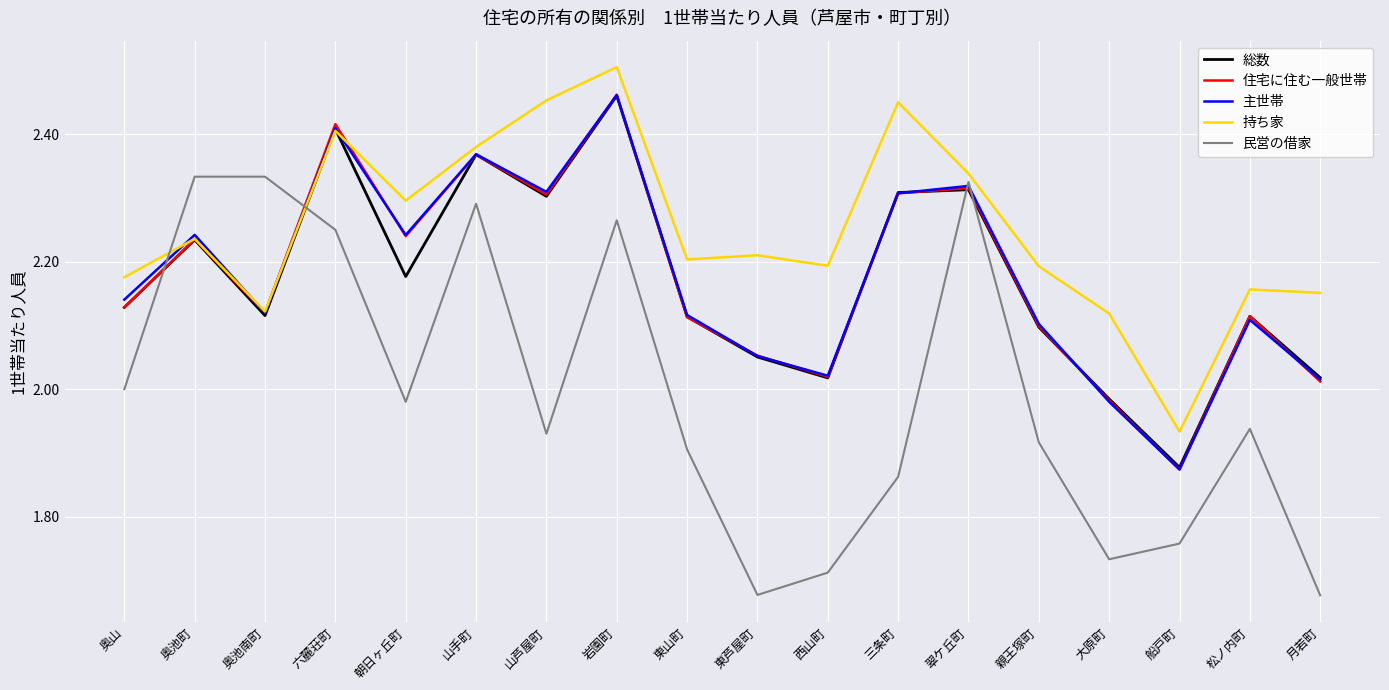

Which series has the largest total across all categories?

持ち家